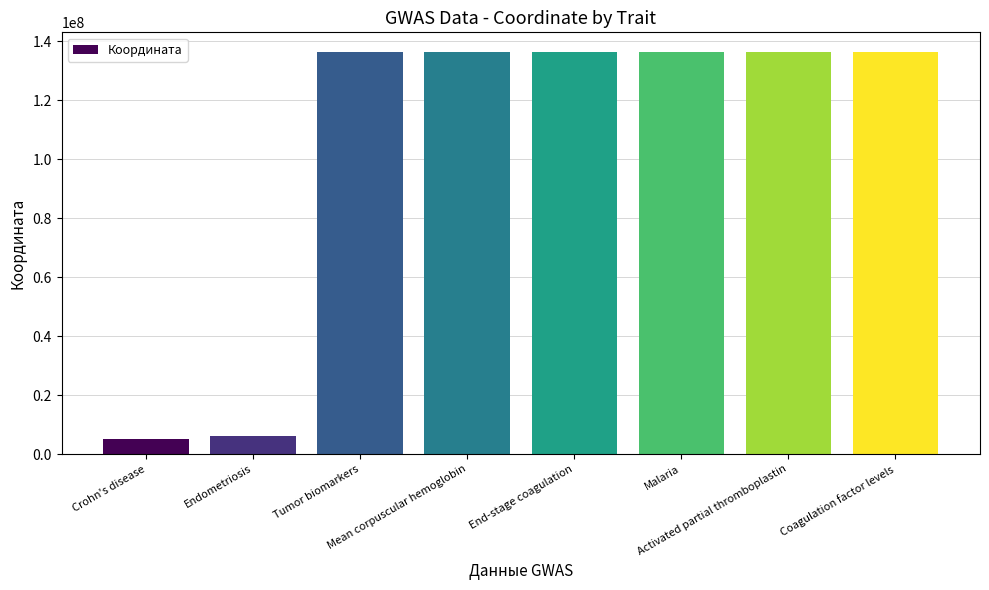

What is the change in value from Mean corpuscular hemoglobin to Malaria?

+1432